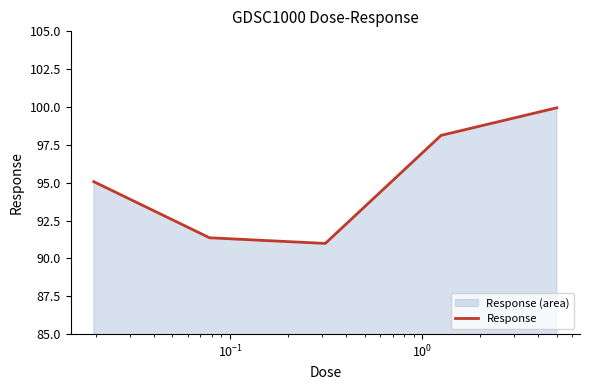

What is the average value?

95.1